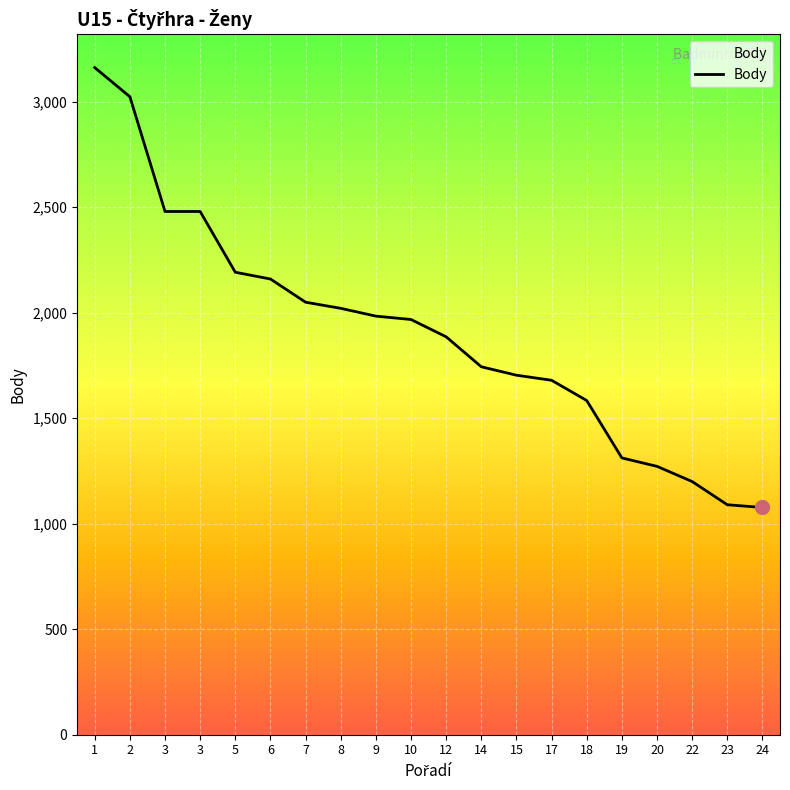

Reading left to right, transcribe all the data shown in this chart.

1=3162	2=3024	3=2480	3=2480	5=2192	6=2160	7=2050	8=2021	9=1984	10=1968	12=1886	14=1744	15=1704	17=1680	18=1584	19=1312	20=1272	22=1200	23=1090	24=1077